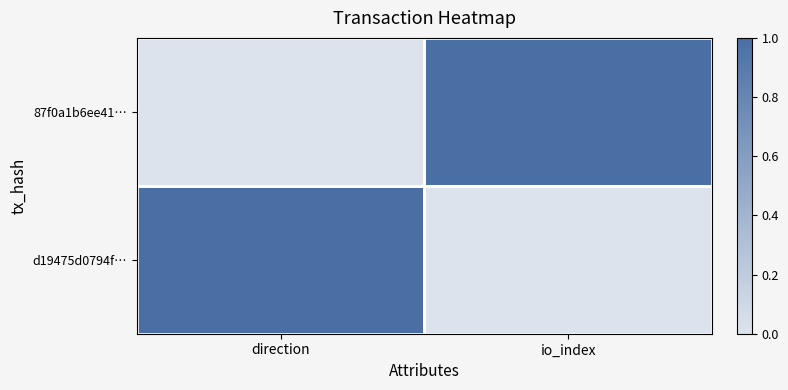

Between direction and io_index, which series saw the biggest shift?

87f0a1b6ee41…